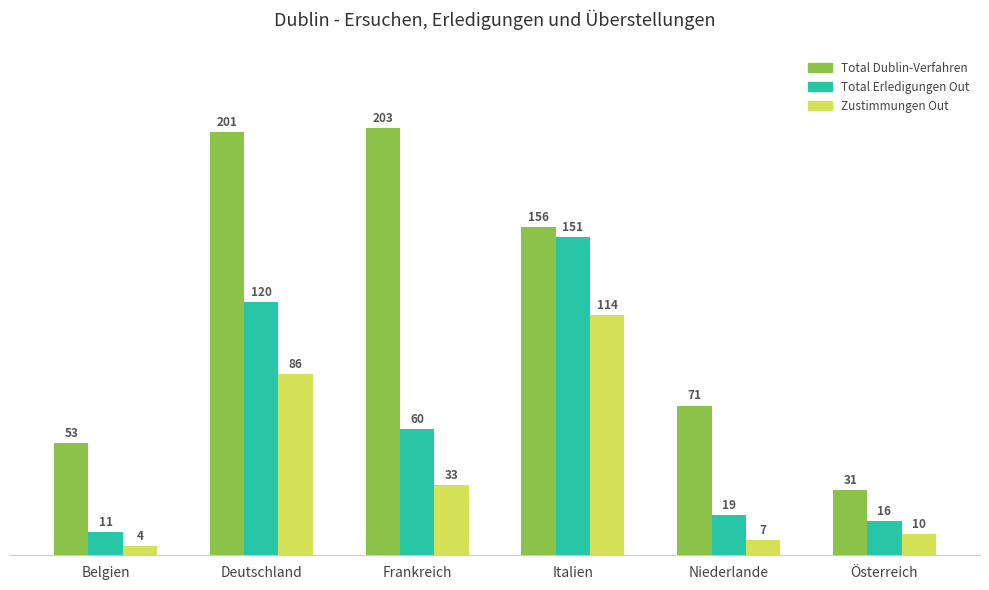

What is the label of the 4th bar from the right?

Frankreich